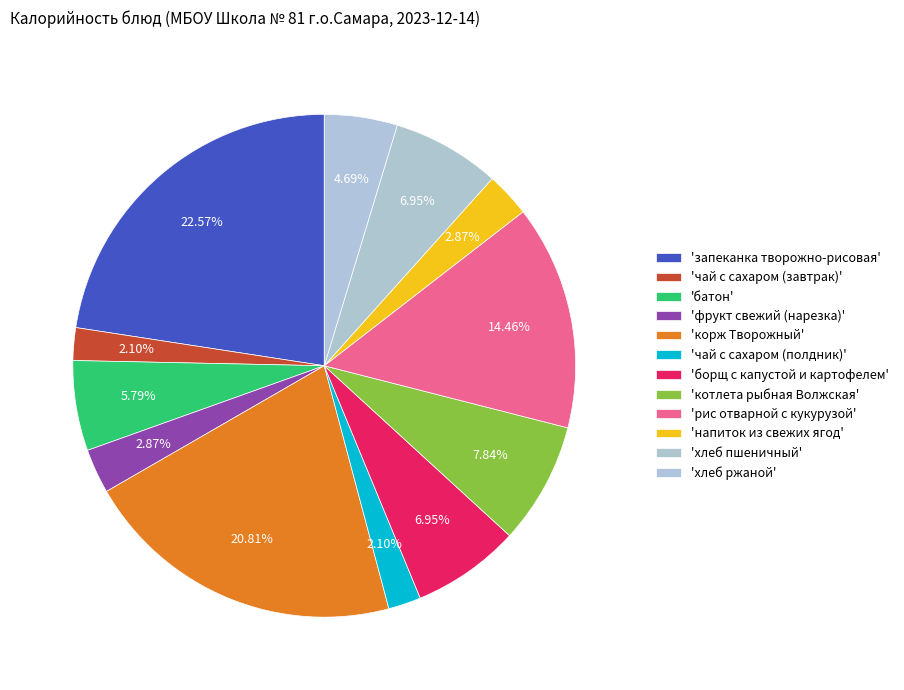

Count the number of slices in the pie.

12